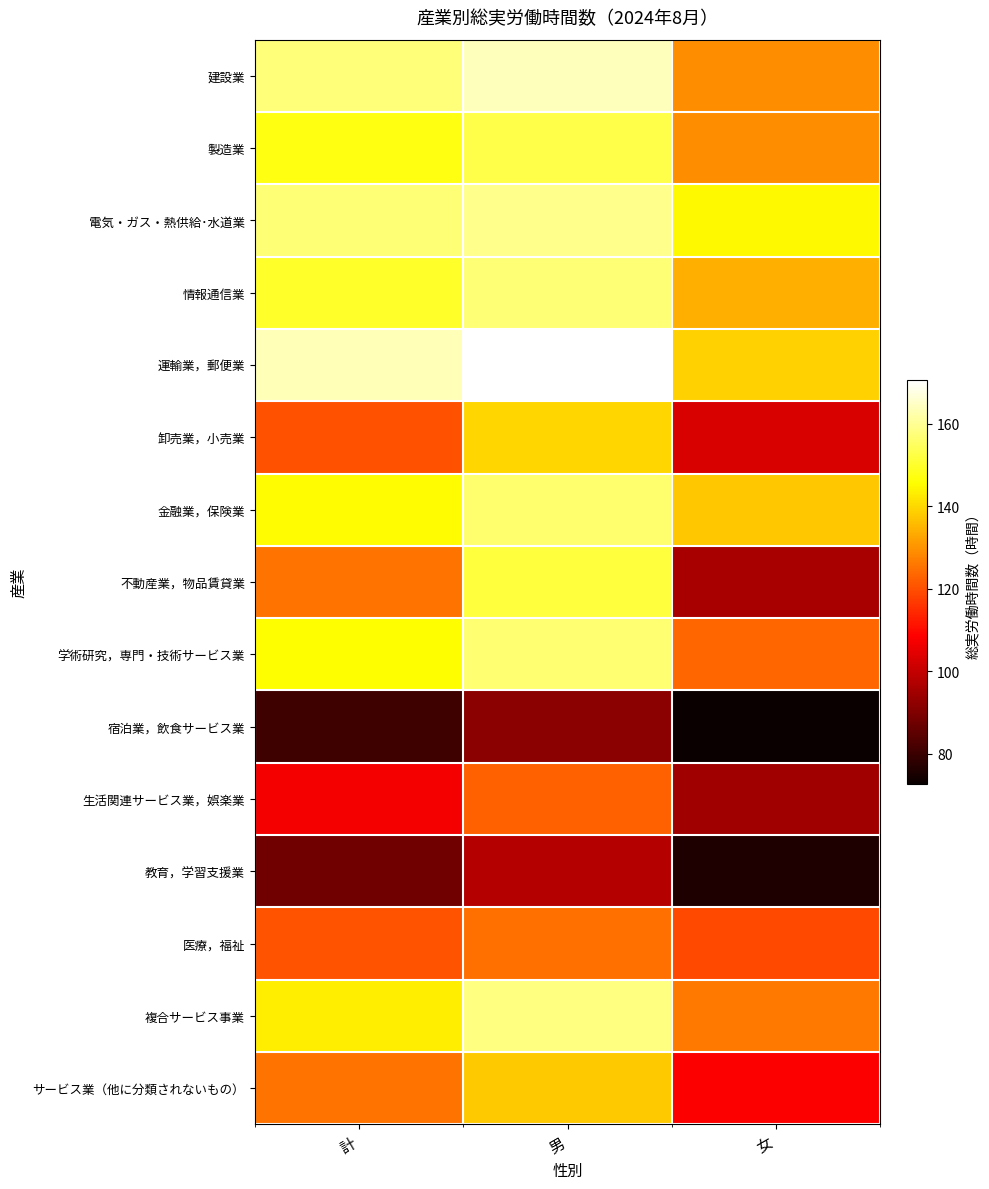

At 男, list the series in order from smallest to largest.

宿泊業，飲食サービス業, 教育，学習支援業, 生活関連サービス業，娯楽業, 医療，福祉, サービス業（他に分類されないもの）, 卸売業，小売業, 不動産業，物品賃貸業, 製造業, 金融業，保険業, 学術研究，専門・技術サービス業, 情報通信業, 複合サービス事業, 電気・ガス・熱供給･水道業, 建設業, 運輸業，郵便業